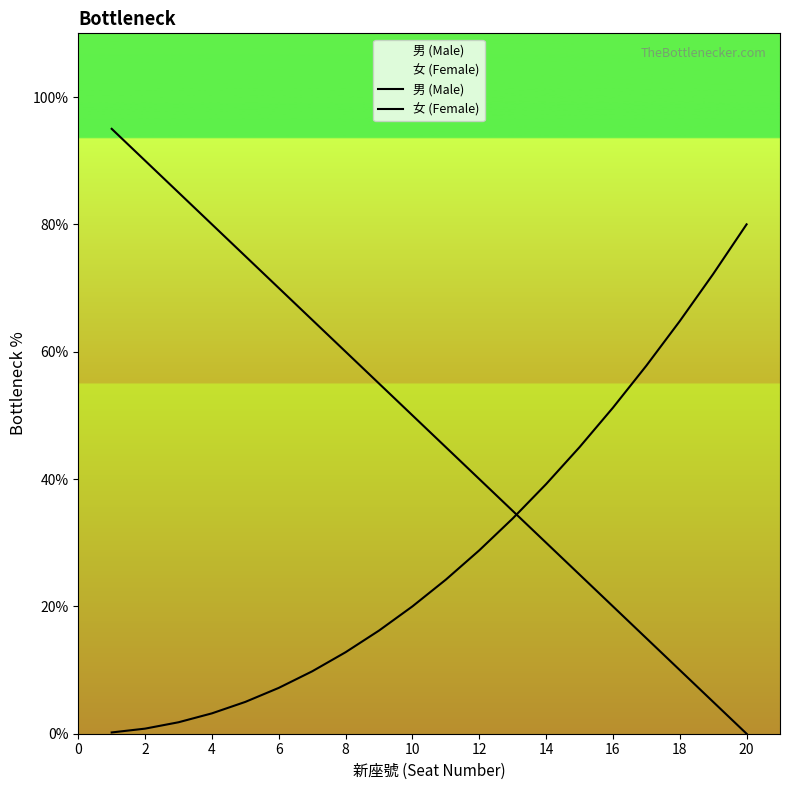

What is the label of the 2nd point from the left?

2